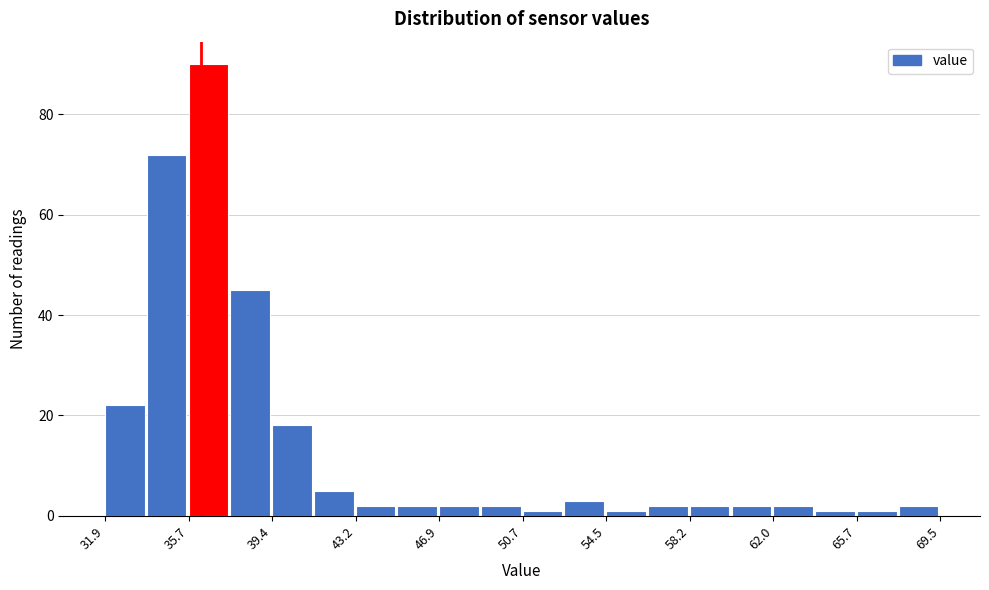

Around what value on the x-axis is the tallest bar? Give the approximate position of its centre, as read against the axis.

36.5